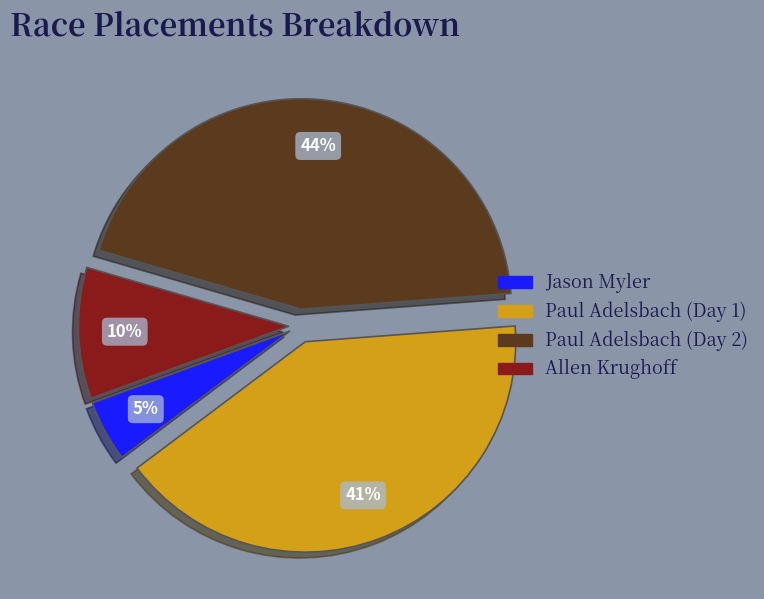

How many slices are in this pie chart?

4